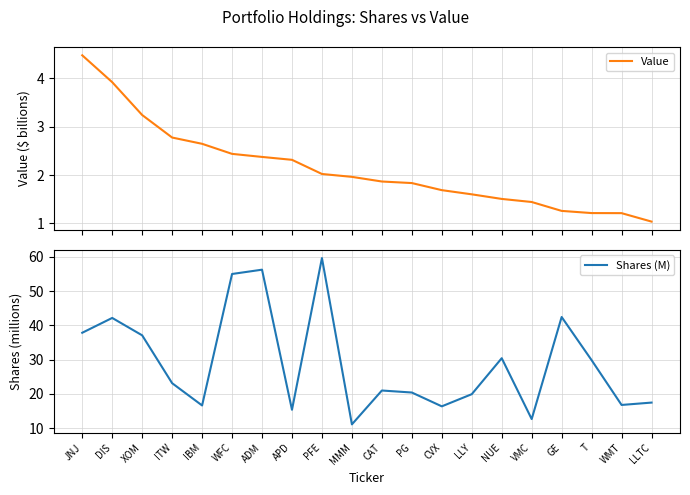

Reading left to right, list all the values displayed in this chart.

Value: JNJ=4.5	DIS=3.9	XOM=3.2	ITW=2.8	IBM=2.6	WFC=2.4	ADM=2.4	APD=2.3	PFE=2.0	MMM=2.0	CAT=1.9	PG=1.8	CVX=1.7	LLY=1.6	NUE=1.5	VMC=1.4	GE=1.3	T=1.2	WMT=1.2	LLTC=1.0
Shares (M): JNJ=37.9	DIS=42.2	XOM=37.1	ITW=23.2	IBM=16.7	WFC=55.0	ADM=56.3	APD=15.4	PFE=59.7	MMM=11.1	CAT=21.0	PG=20.4	CVX=16.4	LLY=19.9	NUE=30.4	VMC=12.7	GE=42.5	T=29.9	WMT=16.8	LLTC=17.5